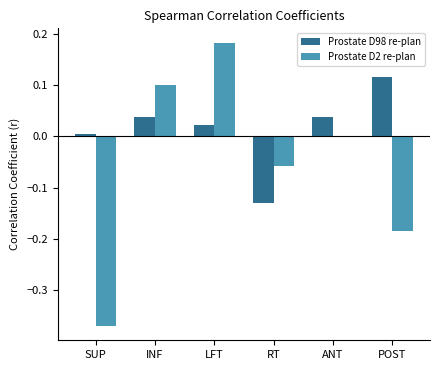

At which category is the sum across all series the highest?

LFT